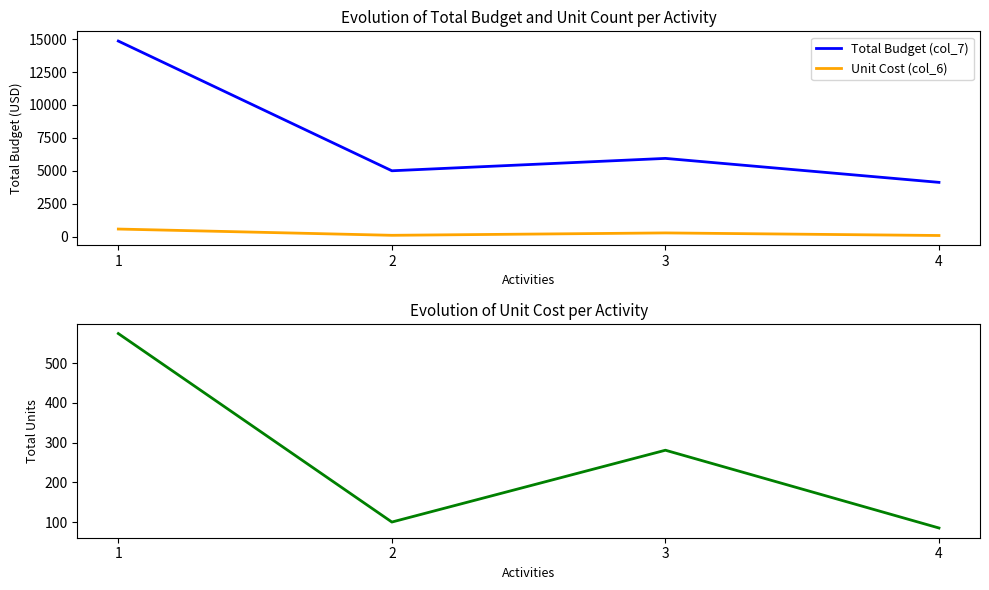

Is the value of Total Budget (col_7) at 3 greater than the value of Unit Cost (col_6) at 1?

Yes